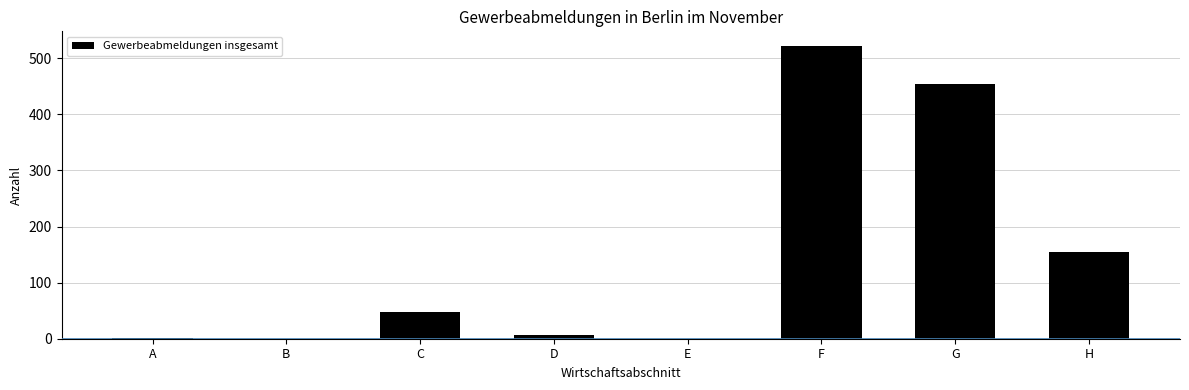

What is the change in value from F to H?

-367